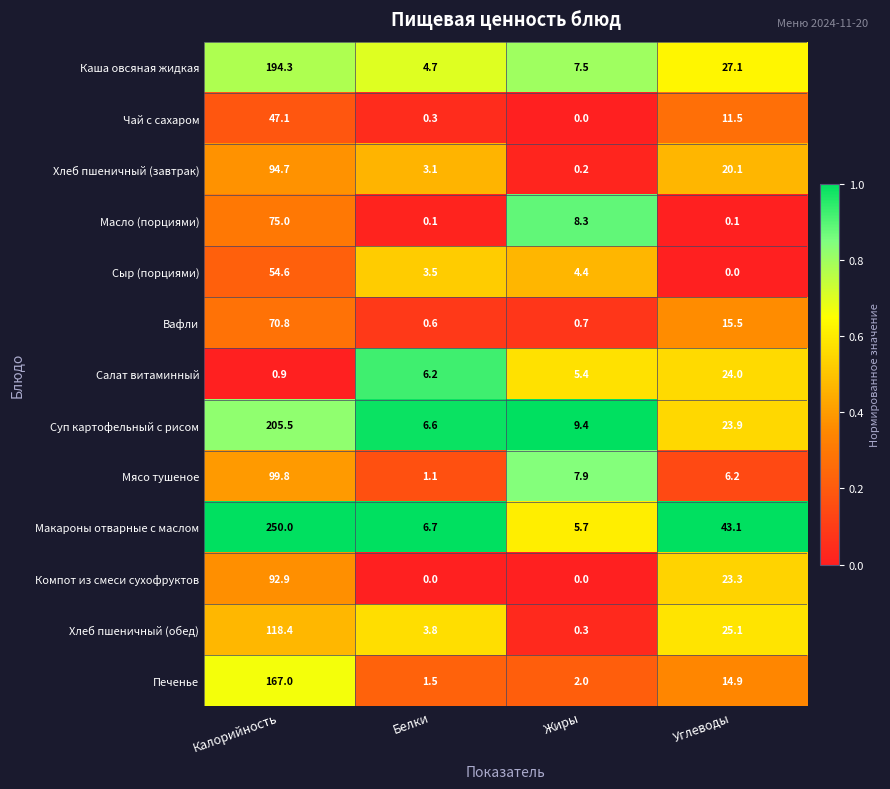

What is the total value across all series at Калорийность?

1471.0